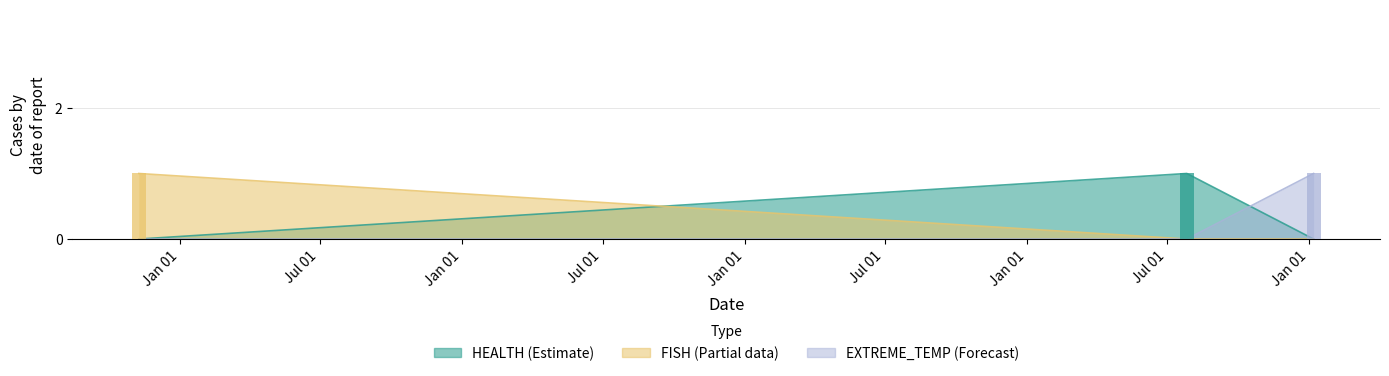

How many categories are shown in the chart?

3